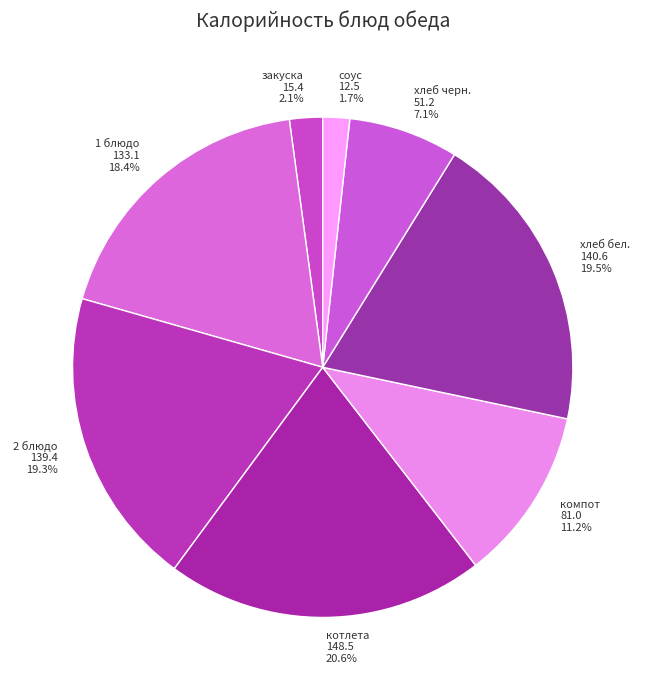

Between компот and хлеб бел., which is larger?

хлеб бел.